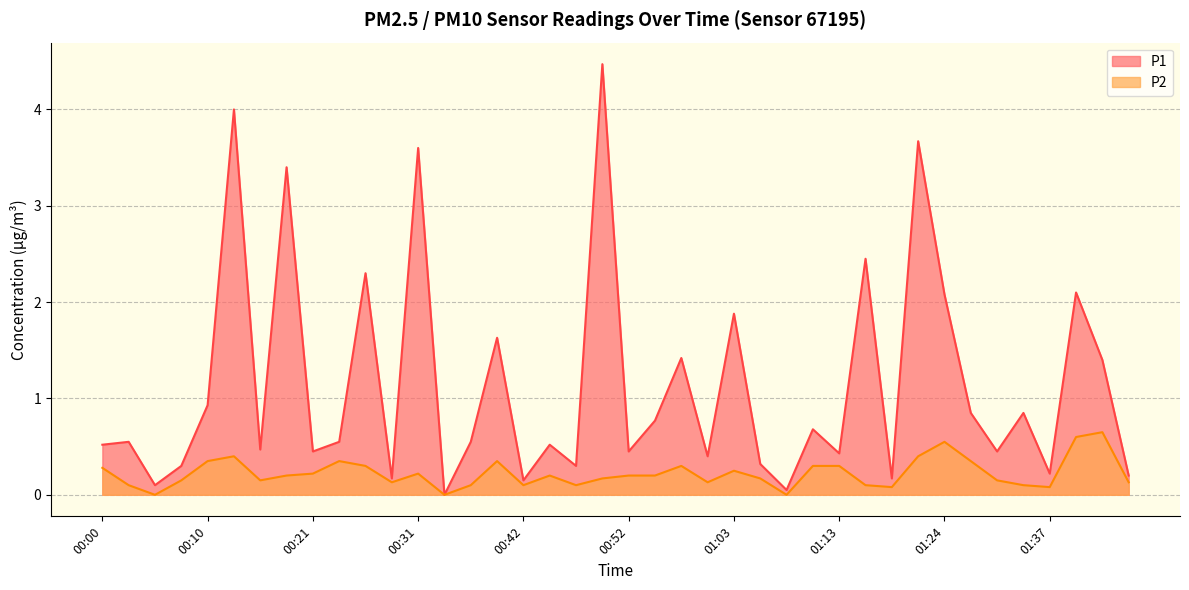

Rank the series at 00:24 from lowest to highest value.

P2, P1